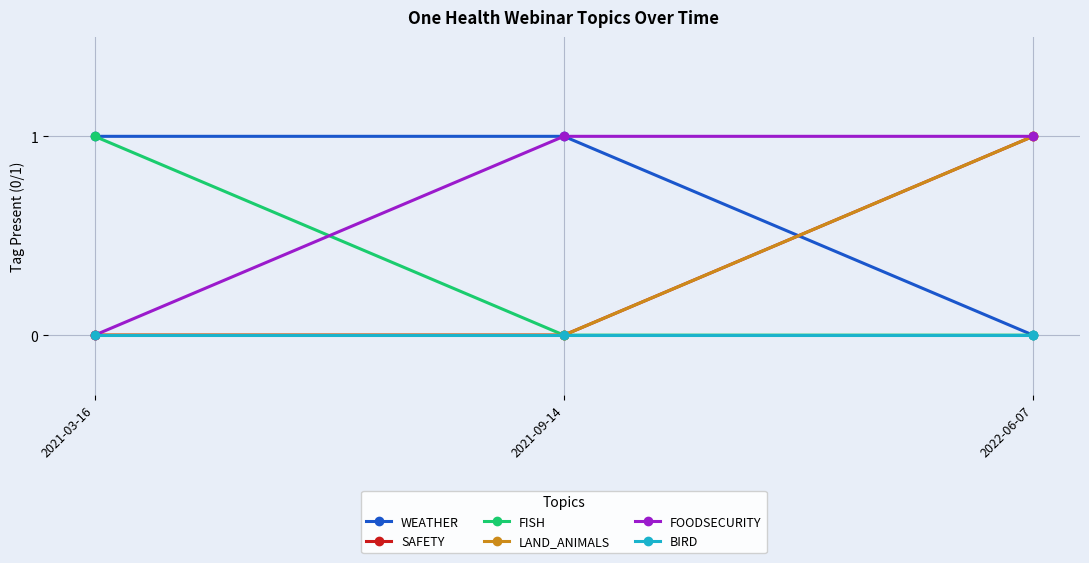

Does the chart have visible grid lines?

Yes